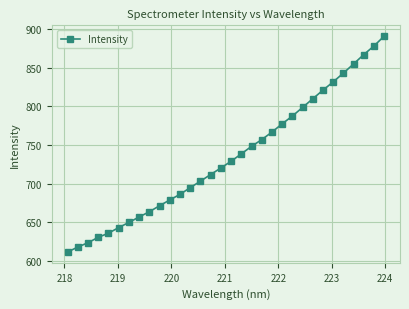

Does the chart have visible grid lines?

Yes